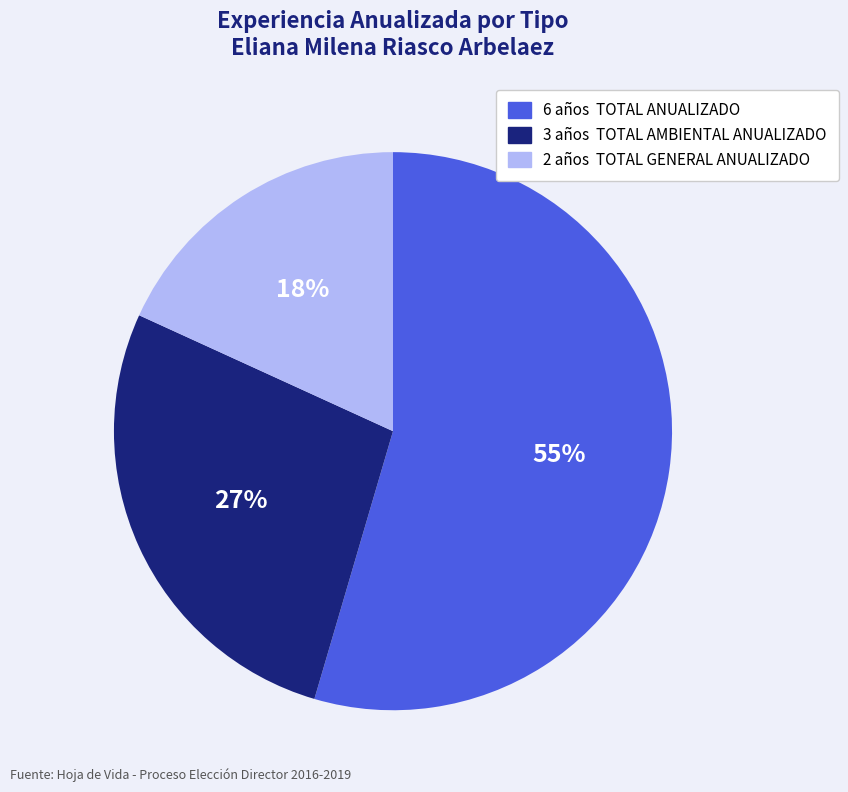

To the nearest percent, what is the average slice percentage?

33%